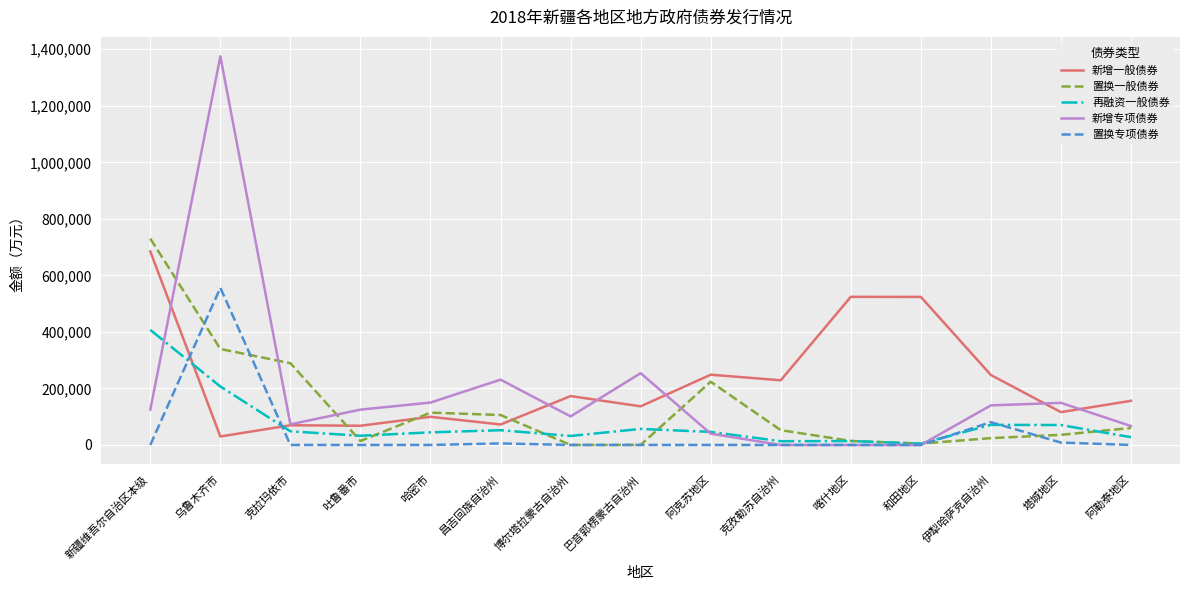

Between which two adjacent categories do 新增一般债券 and 再融资一般债券 first intersect?

新疆维吾尔自治区本级 and 乌鲁木齐市